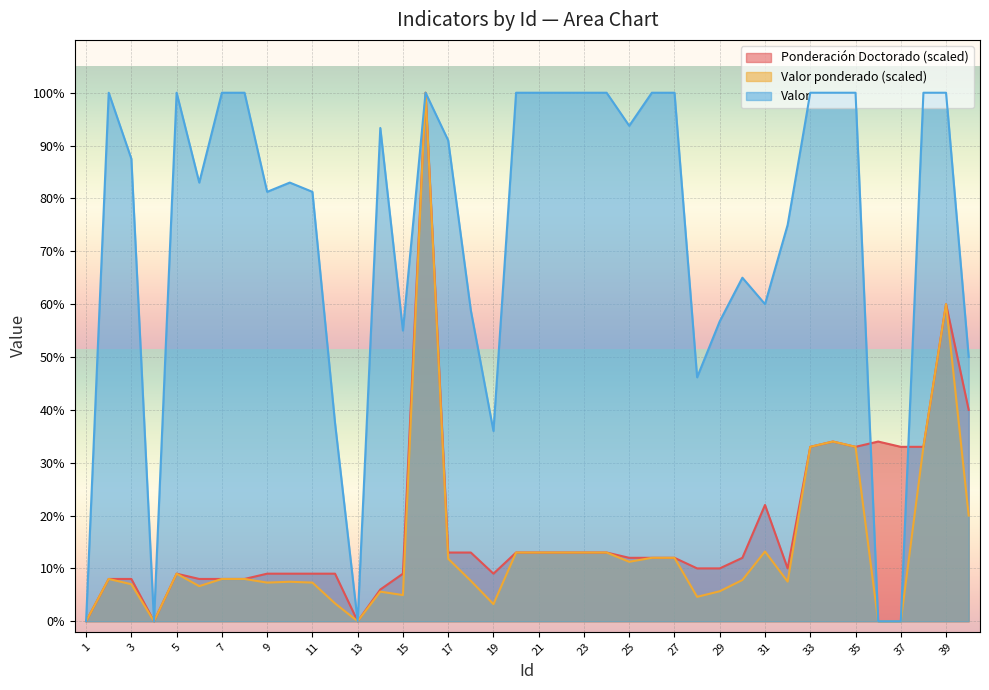

What is the approximate value of Valor at 7?

100.0